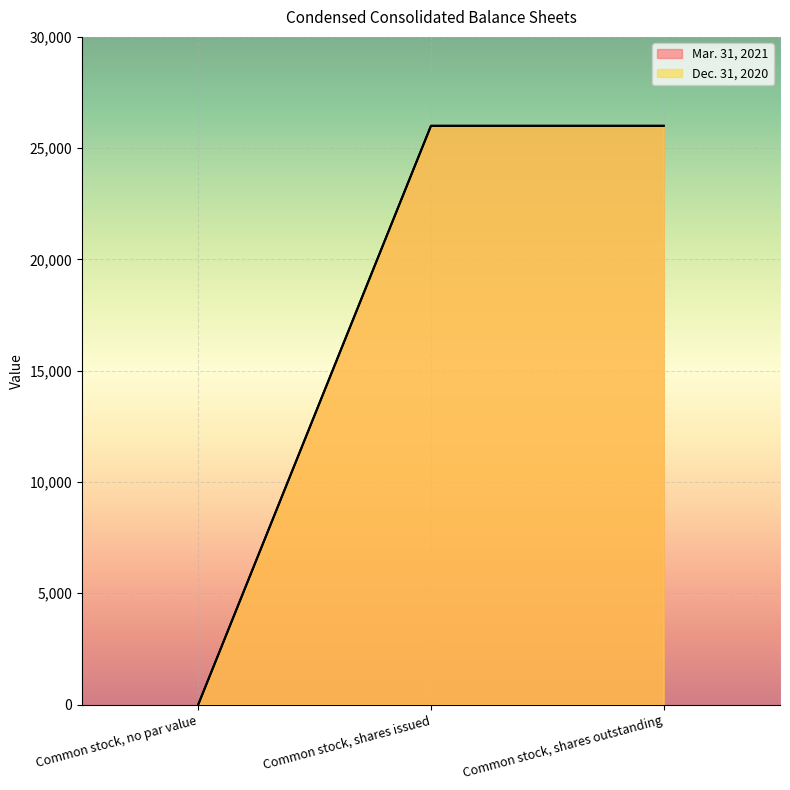

What are all the series names shown in the legend?

Mar. 31, 2021, Dec. 31, 2020